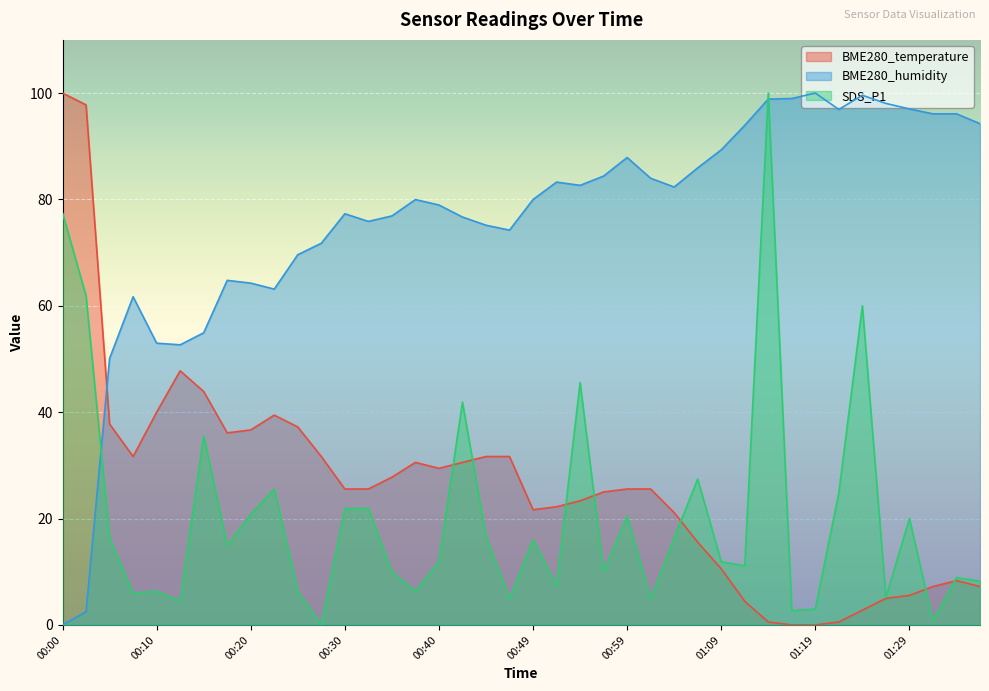

How many values in the SDS_P1 series exceed 14?

20